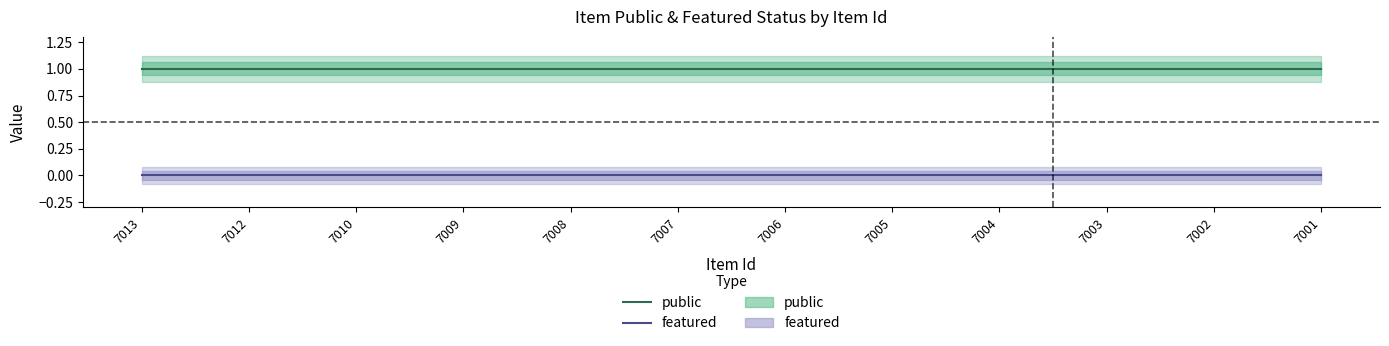

Reading left to right, transcribe all the data shown in this chart.

public: 7013=1	7012=1	7010=1	7009=1	7008=1	7007=1	7006=1	7005=1	7004=1	7003=1	7002=1	7001=1
featured: 7013=0	7012=0	7010=0	7009=0	7008=0	7007=0	7006=0	7005=0	7004=0	7003=0	7002=0	7001=0